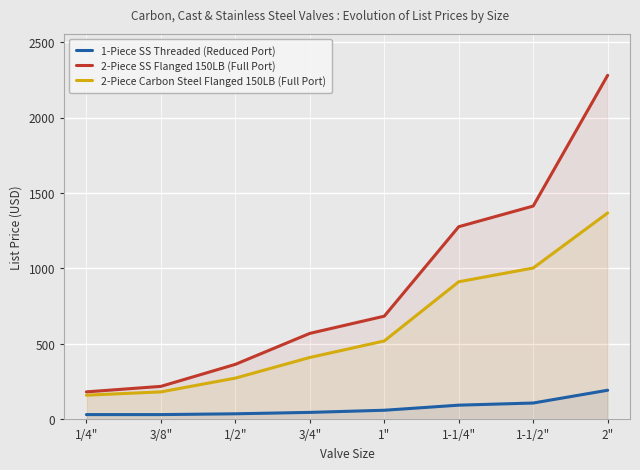

What position from the right is 2"?

1